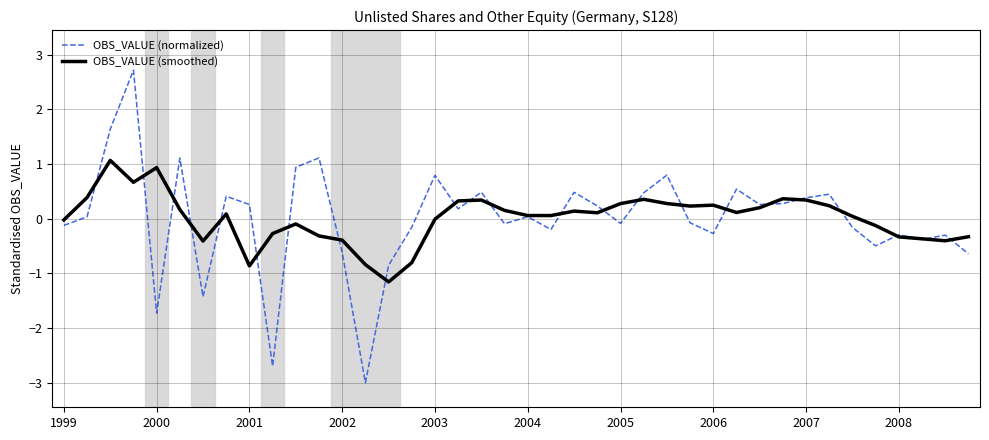

What is the lowest value of the OBS_VALUE (smoothed) series?

-1.2